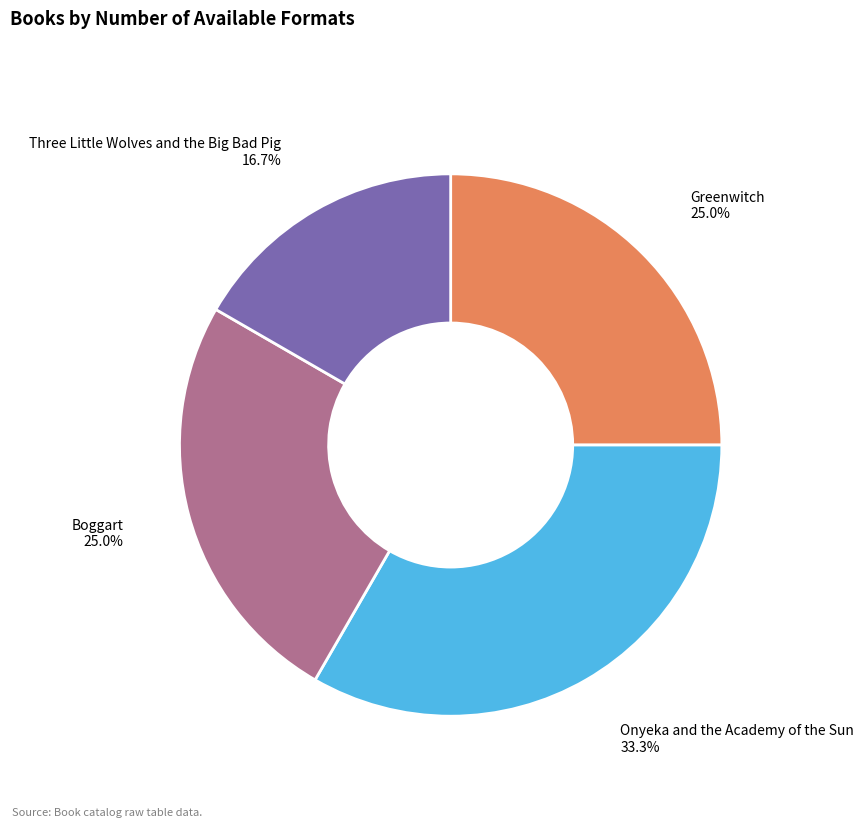

To the nearest percent, what is the difference between the largest and smallest slice percentages?

17%